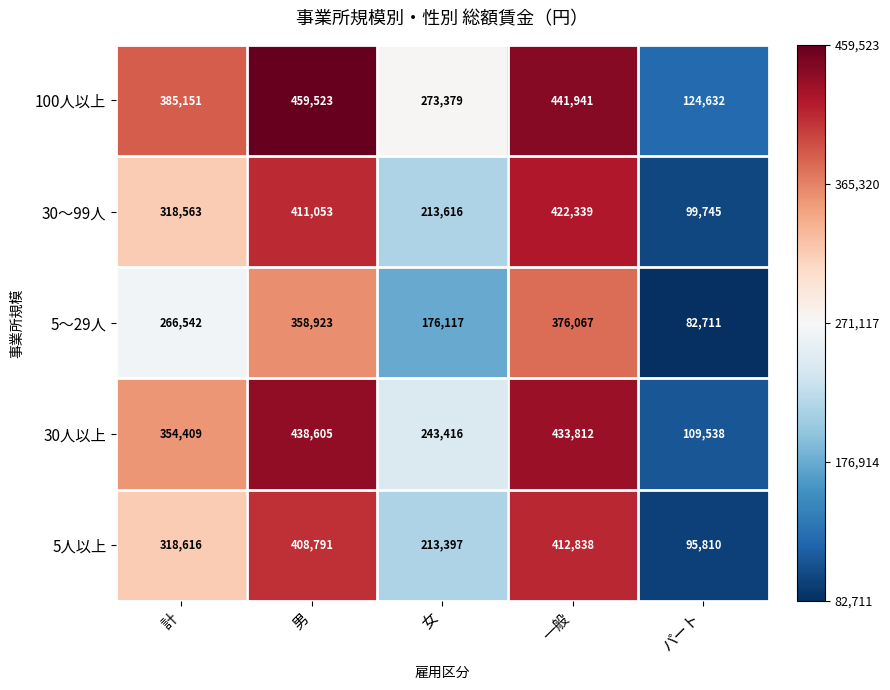

At which label is 5人以上 closest to 254324?

女